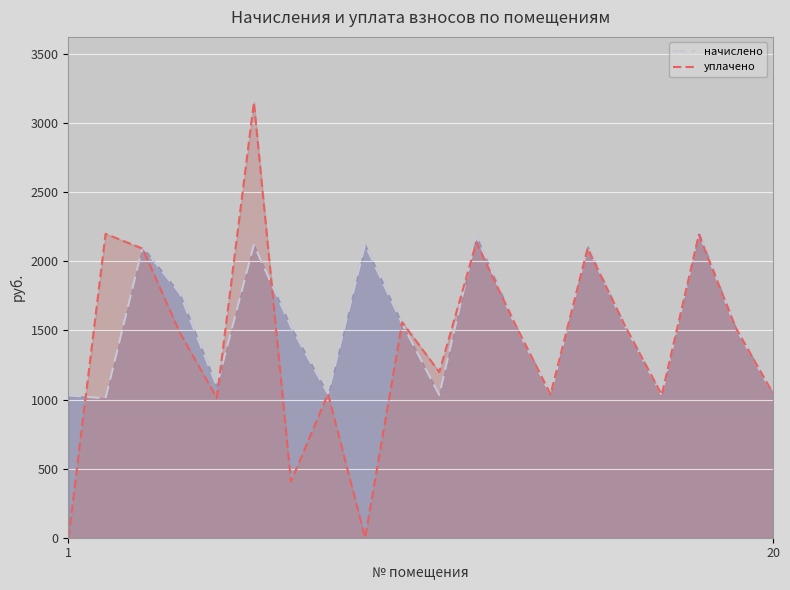

Reading left to right, what are all the values shown in this chart?

начислено: 1=1030.1	2=1008.8	3=2106.4	4=1768.9	5=1097.6	6=2120.5	7=1527.4	8=1040.8	9=2120.5	10=1548.7	11=1033.6	12=2184.5	13=1570.0	14=1037.2	15=2109.9	16=1538.0	17=1033.6	18=2209.3	19=1516.7	20=1044.3
уплачено: 1=0.0	2=2199.4	3=2092.1	4=1486.1	5=1012.3	6=3152.1	7=406.2	8=1040.8	9=0.0	10=1559.3	11=1198.9	12=2138.3	13=1570.0	14=1037.2	15=2095.6	16=1538.0	17=1033.6	18=2194.4	19=1516.7	20=1044.3